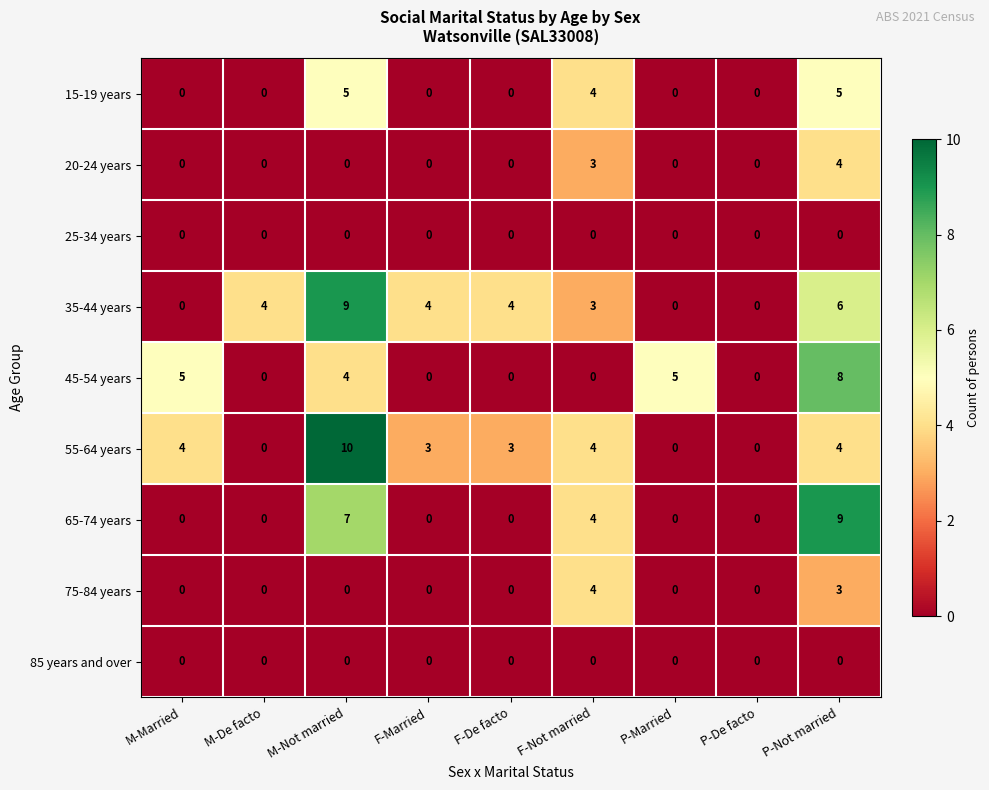

What is the approximate value of 35-44 years at F-De facto?

4